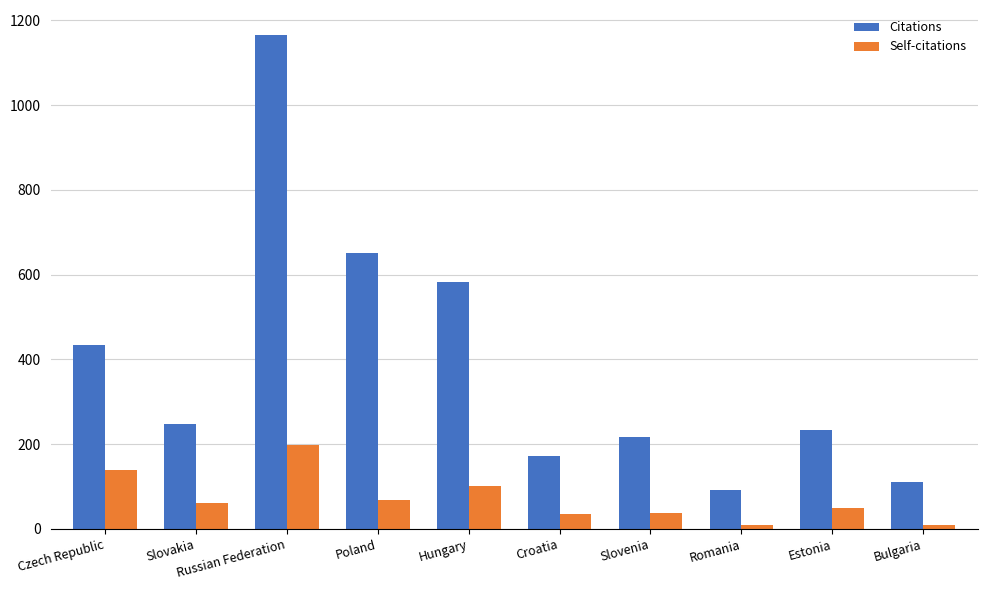

What is the sum of all Self-citations values?

707